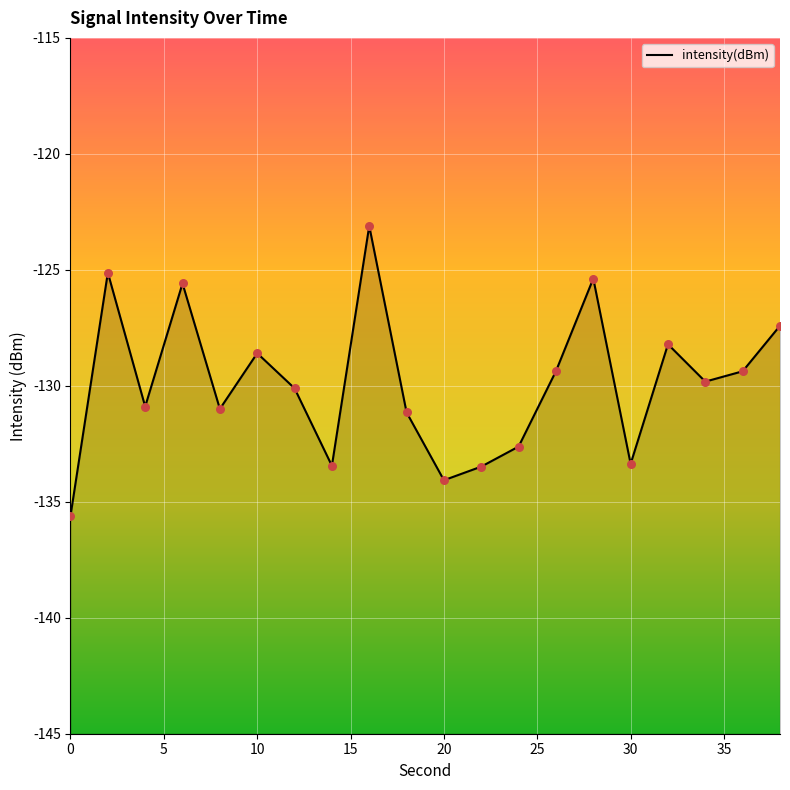

Which has a higher value, 24 or 2?

2